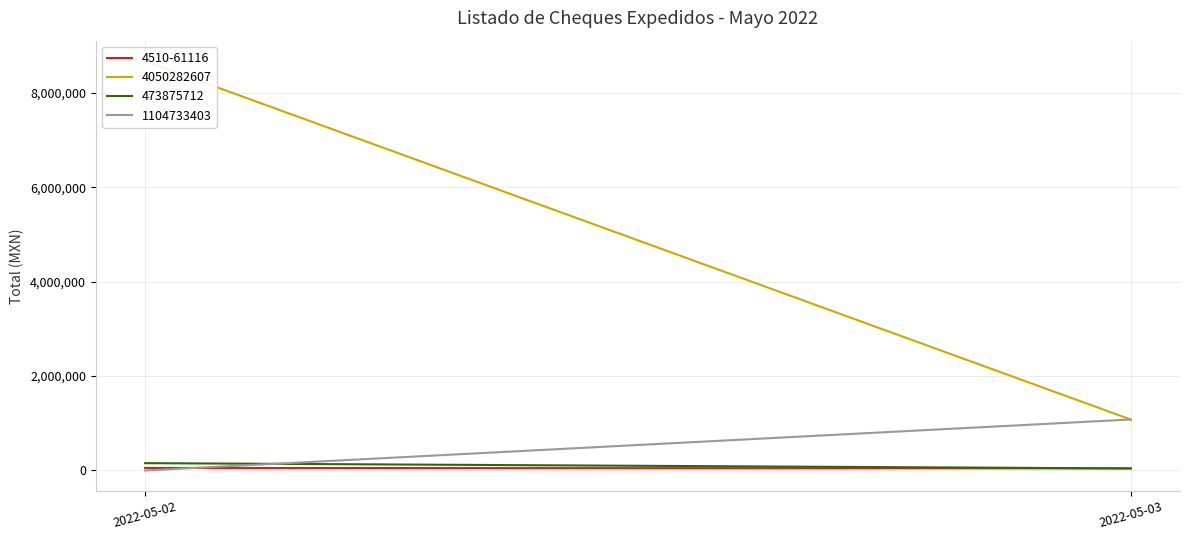

Is the value of 1104733403 at 2022-05-03 greater than the value of 4510-61116 at 2022-05-02?

Yes